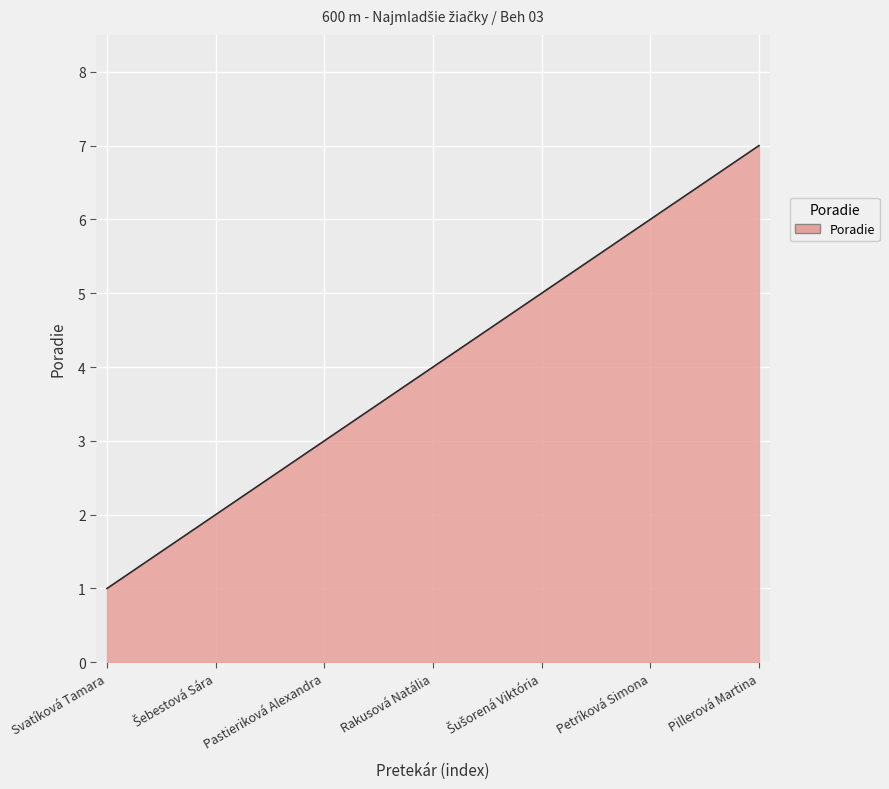

What is the difference between the maximum and minimum values?

6.0